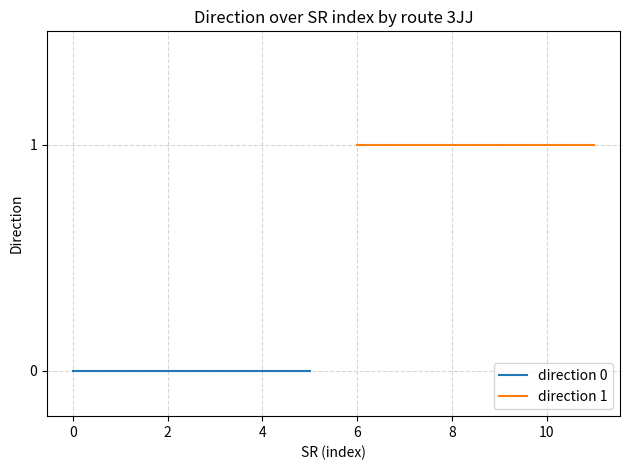

At 2, list the series in order from smallest to largest.

direction 0, direction 1